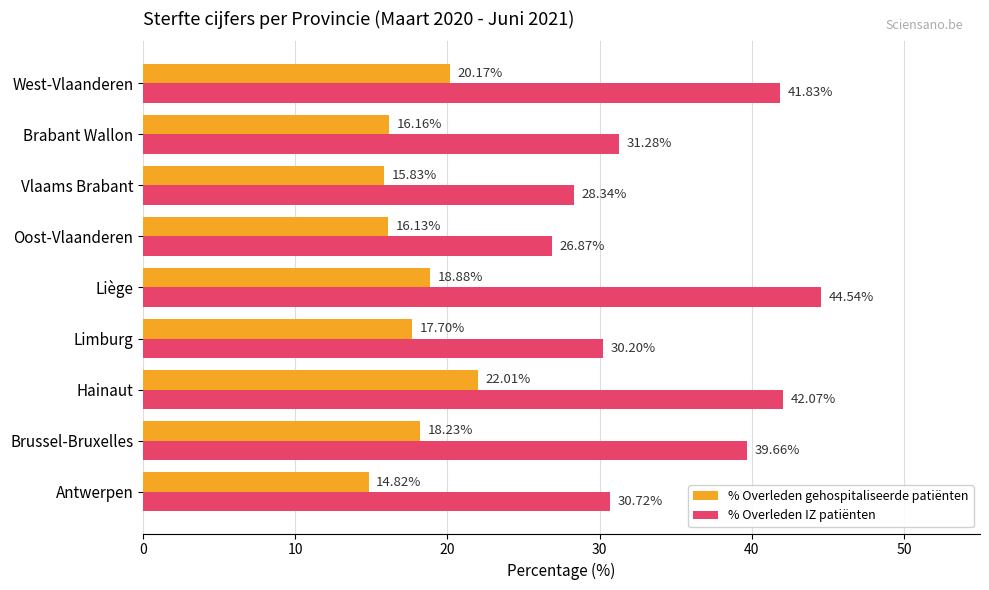

What is the sum of the % Overleden gehospitaliseerde patiënten values at Brabant Wallon and Oost-Vlaanderen?

32.3